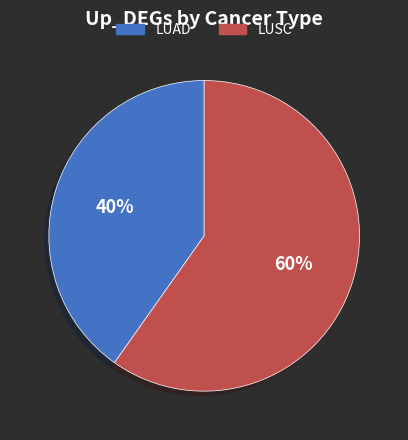

Count the number of slices in the pie.

2